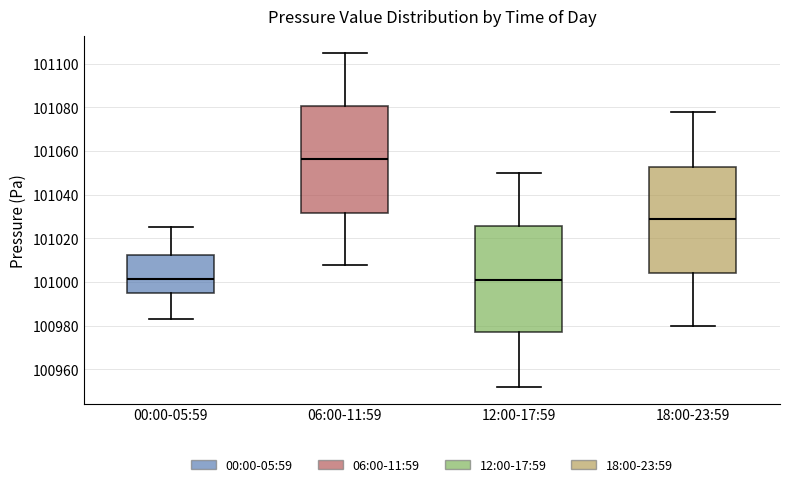

Reading left to right, transcribe this box plot: for each box, give where its median line is, the range the box spans, and where its two whiskers end, as read against the y-axis. The values are not printed on the chart, so give them approximately, as read against the axis.

00:00-05:59: median 101002, box 100996 to 101012, whiskers 100984 to 101026
06:00-11:59: median 101056, box 101032 to 101080, whiskers 101008 to 101106
12:00-17:59: median 101002, box 100978 to 101026, whiskers 100952 to 101050
18:00-23:59: median 101030, box 101004 to 101052, whiskers 100980 to 101078